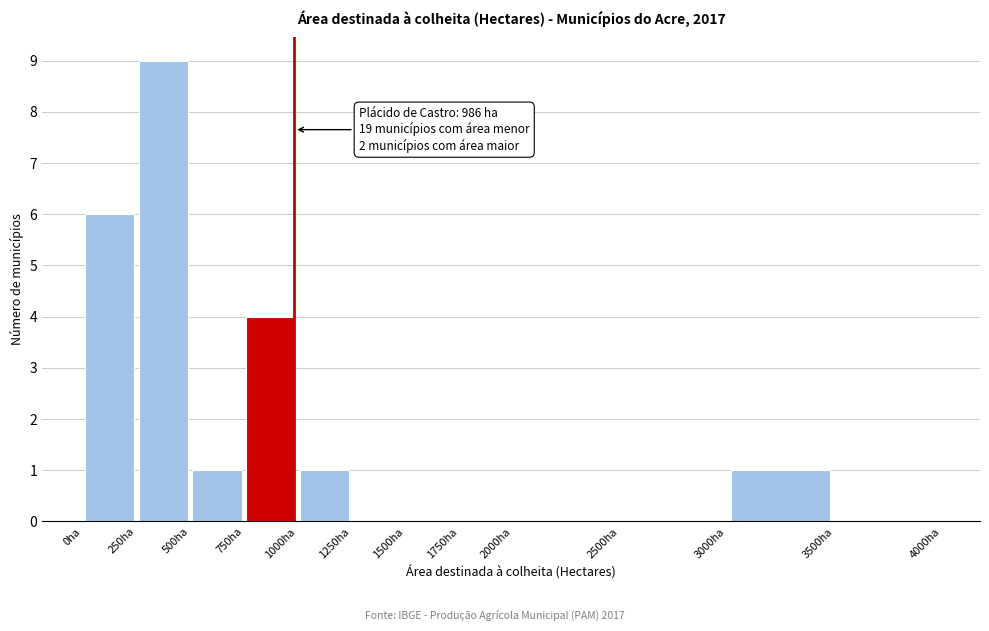

Which range on the x-axis has the tallest bar?

250 to 500